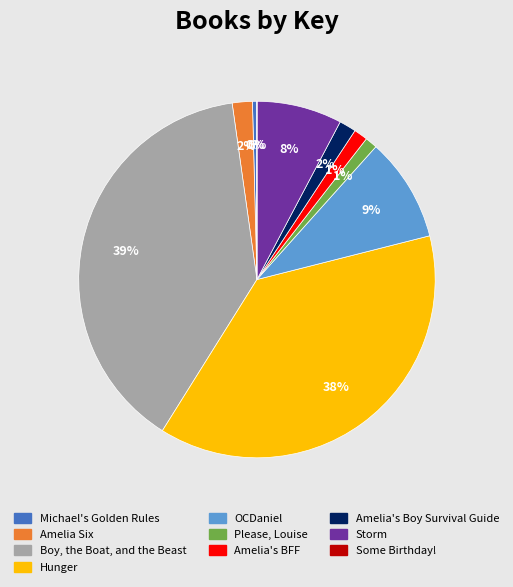

Which has a higher value, Amelia Six or Please, Louise?

Amelia Six